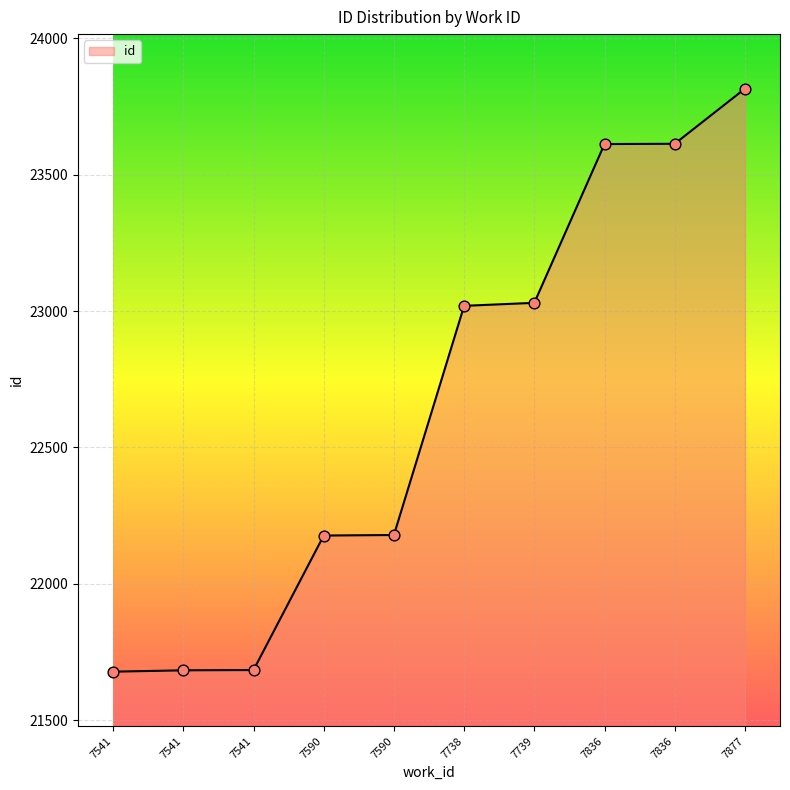

How many lines are shown in the chart?

1